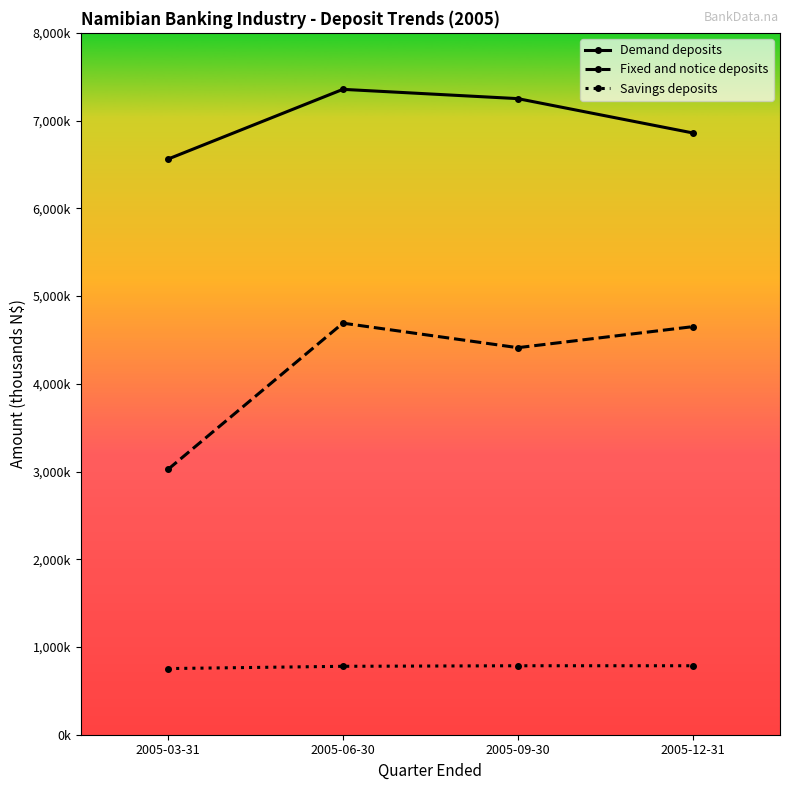

Is this an area chart (filled region under the line)?

No